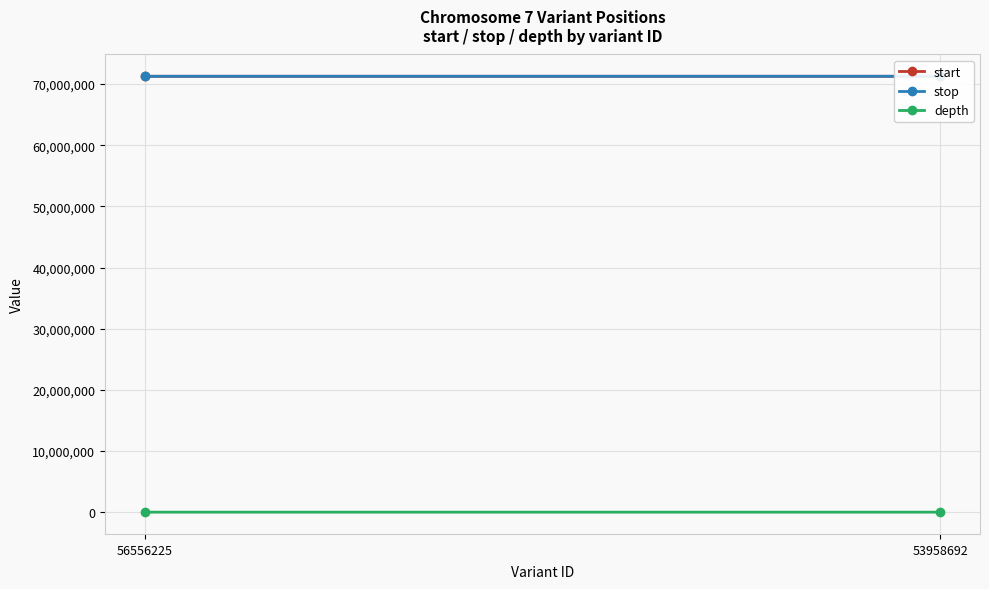

What are all the series names shown in the legend?

start, stop, depth